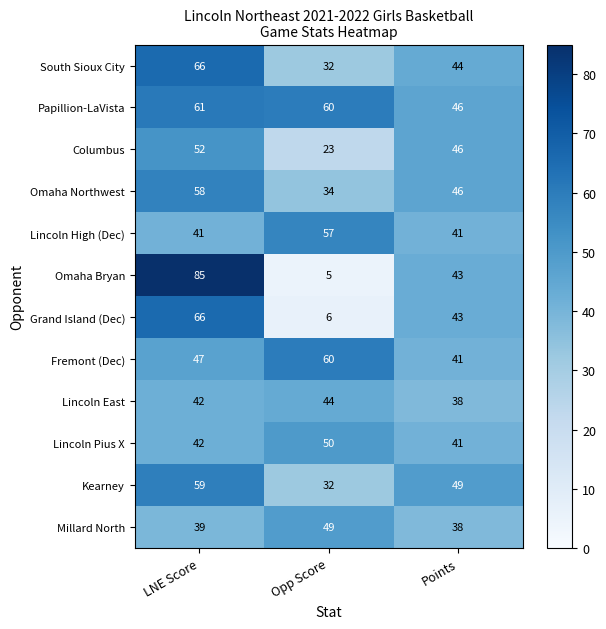

Is it true that Columbus equals 84 at LNE Score?

False